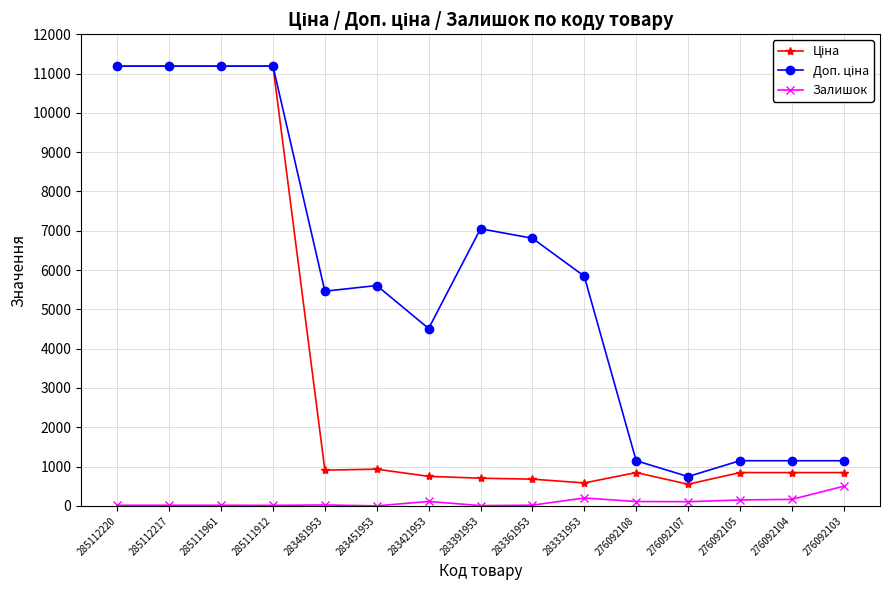

The Залишок series shows 107.0 at 276092107. True or false?

True